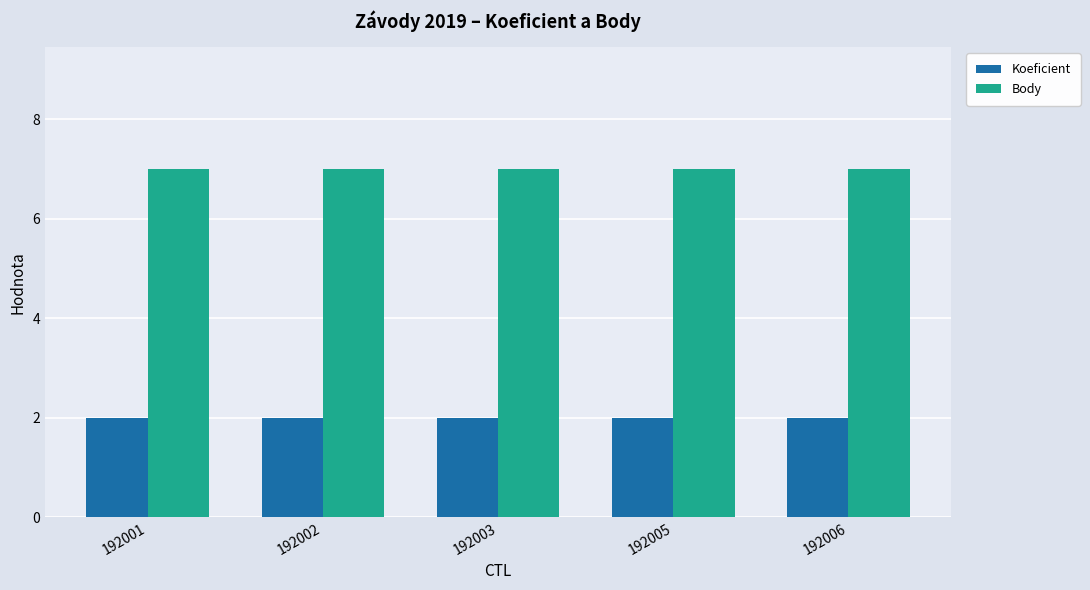

Are the bars grouped side by side (vs. stacked)?

Yes